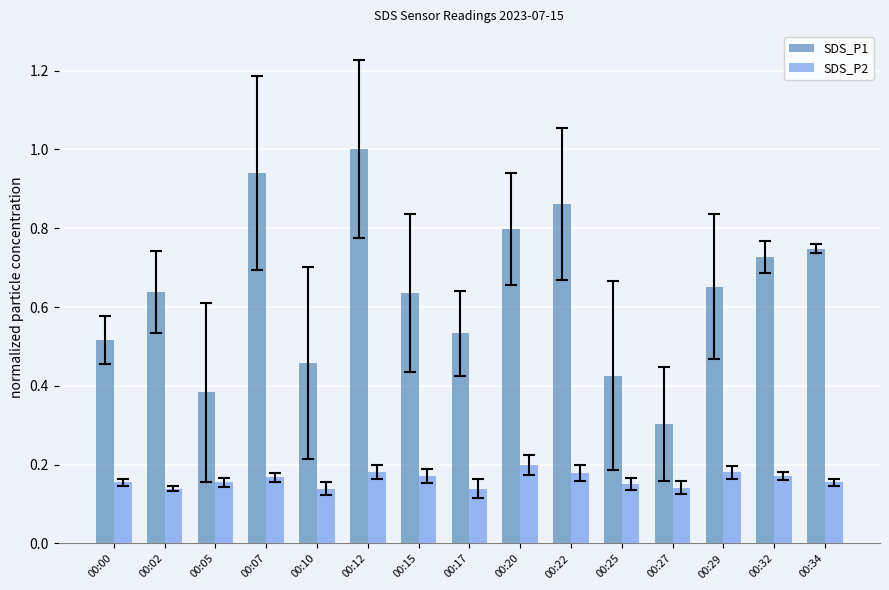

At which category does the chart reach its peak across all series?

00:12